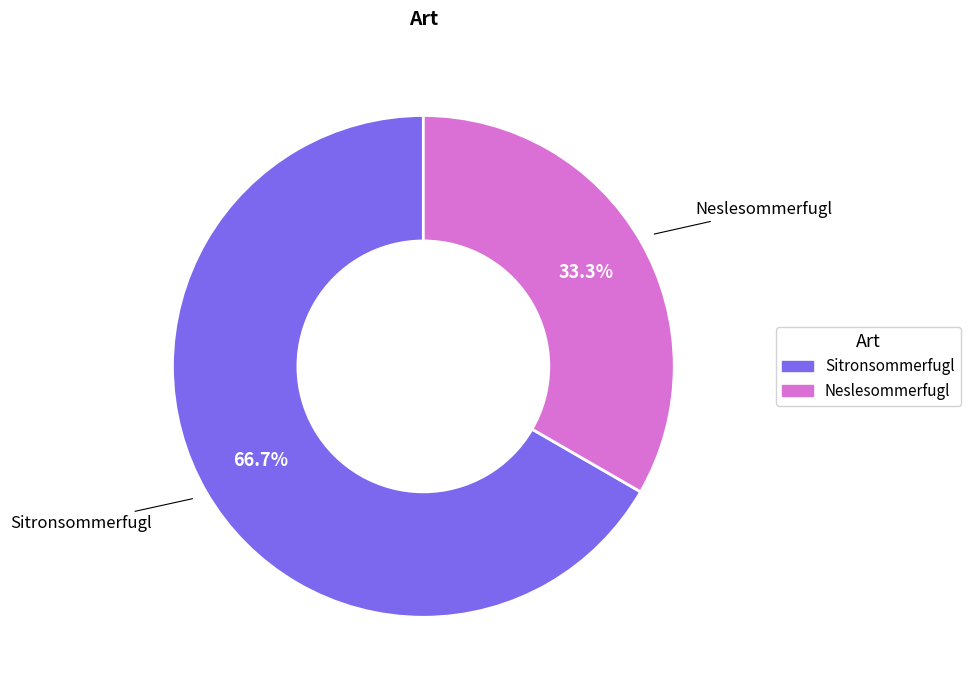

Do Sitronsommerfugl and Neslesommerfugl together represent more than half of the pie?

Yes